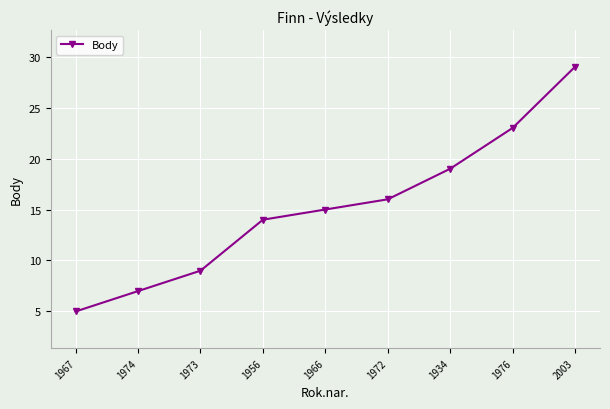

What is the change in value from 1956 to 1972?

+2